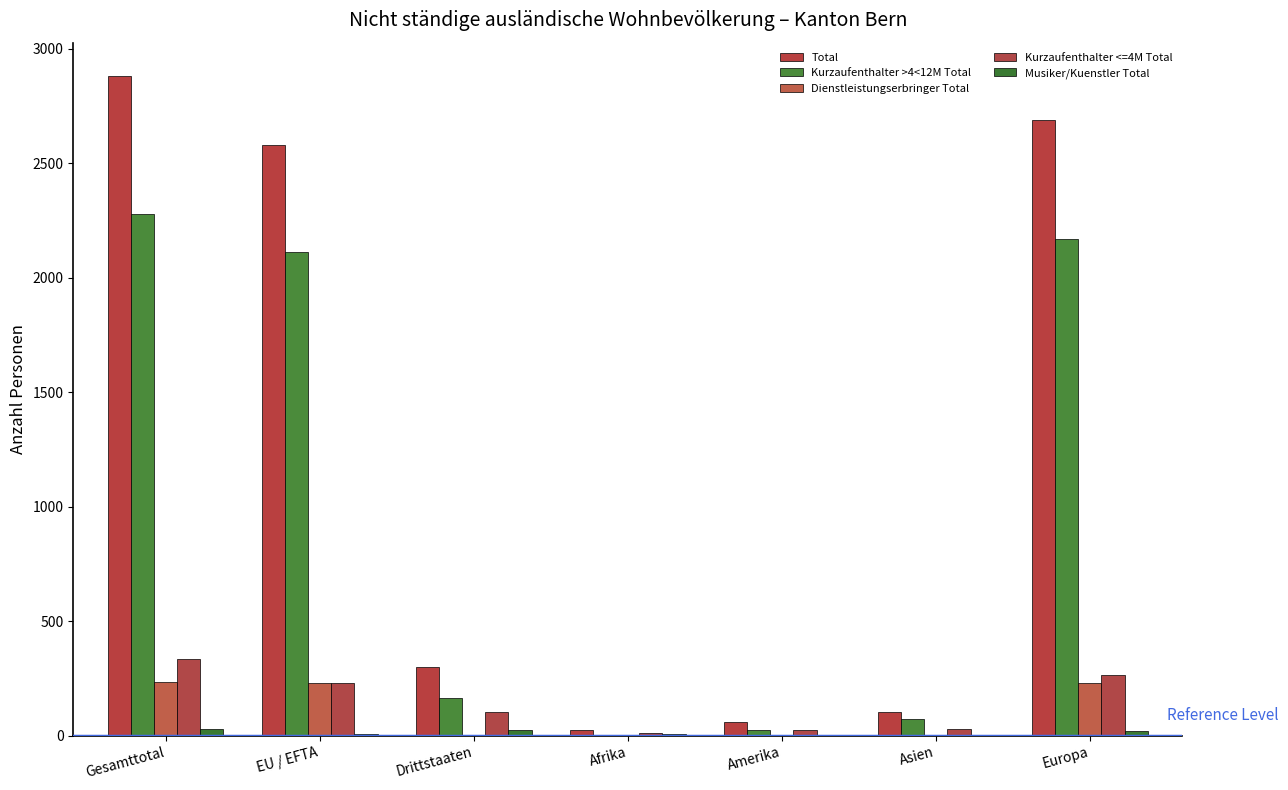

Which series has the widest spread of values?

Total